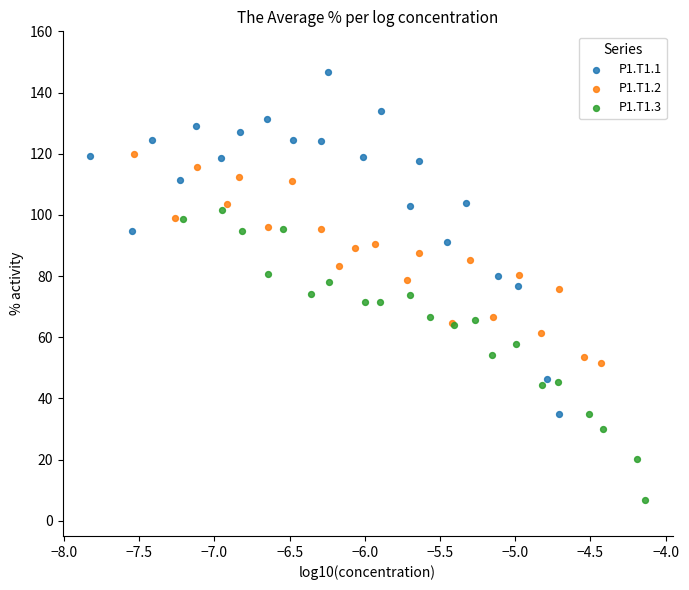

Which series has the largest Y range (max minus min)?

P1.T1.1